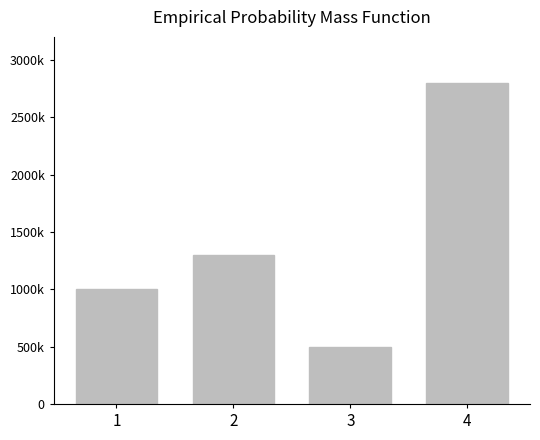

Does the chart contain any negative values?

No